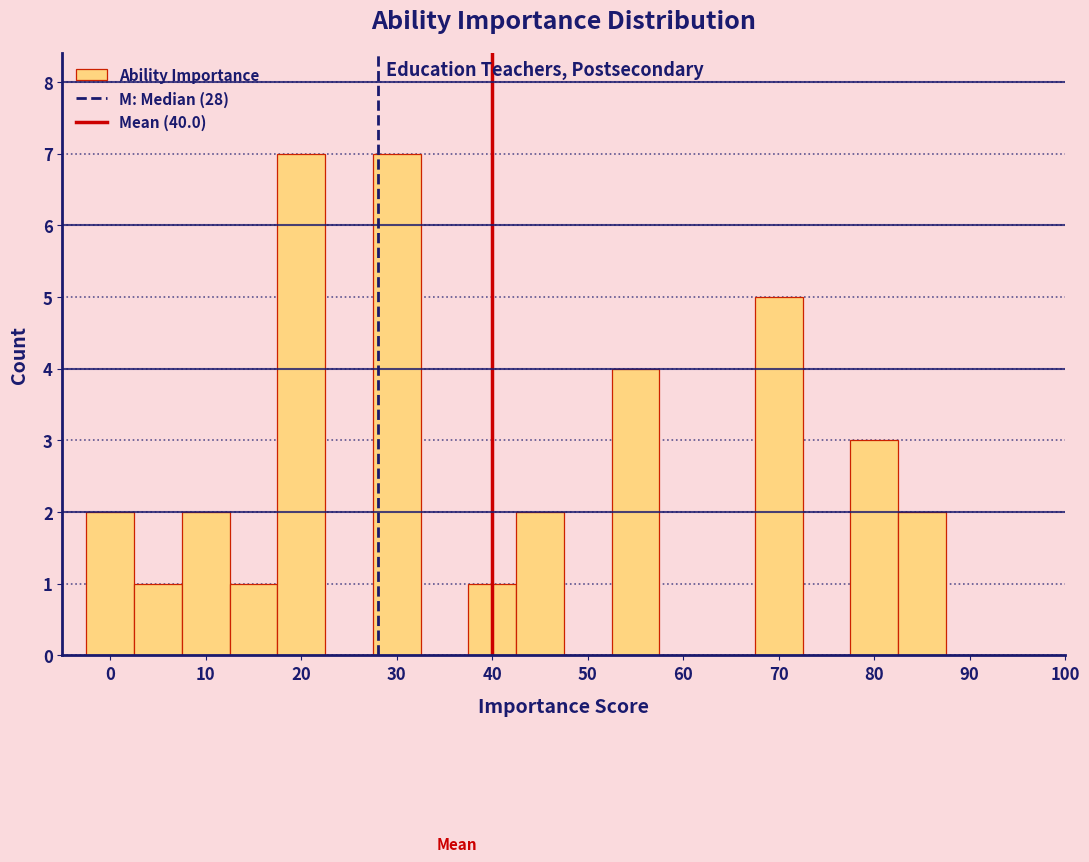

What is the height of the bar covering 12.5 to 17.5 on the x-axis? Neither the bar edges nor the heights are printed on the chart, so give them approximately, as read against the axes.

1